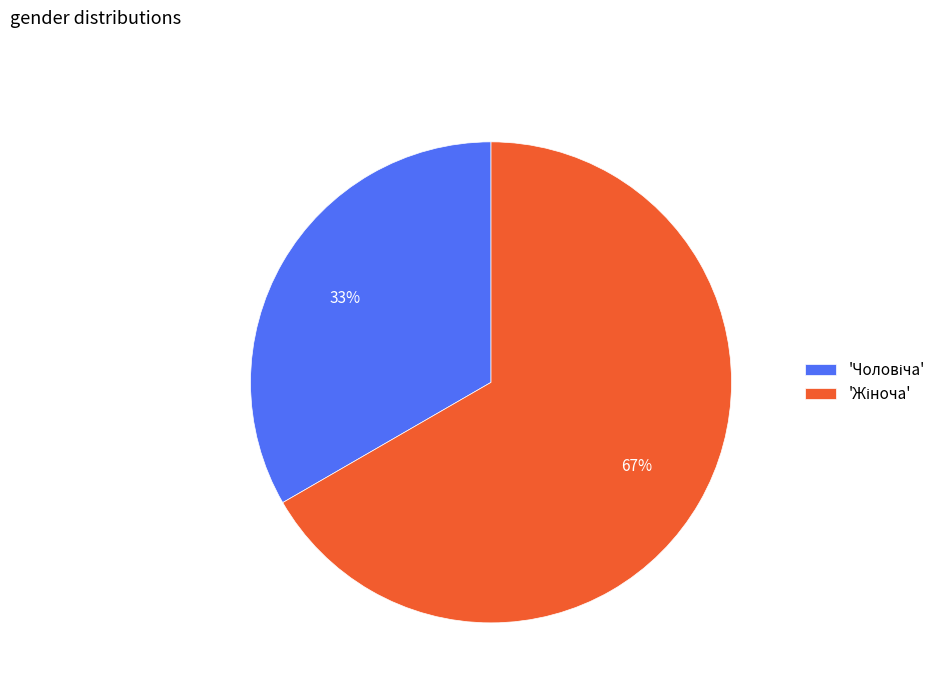

Is there a majority slice in this chart?

Yes